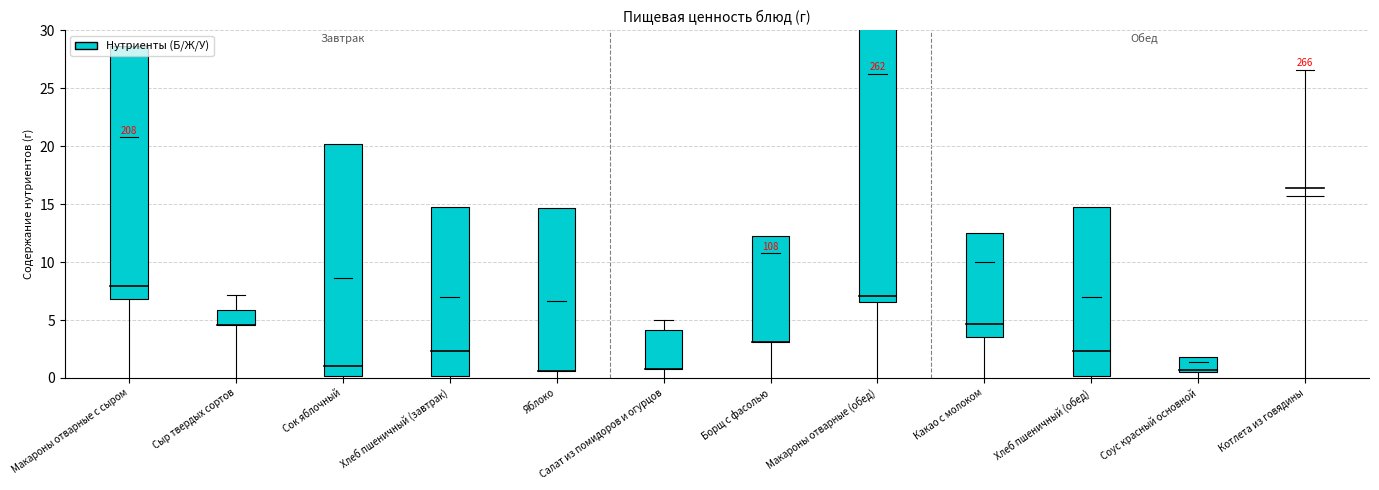

Which has a higher value, Сок яблочный or Макароны отварные (обед)?

Макароны отварные (обед)